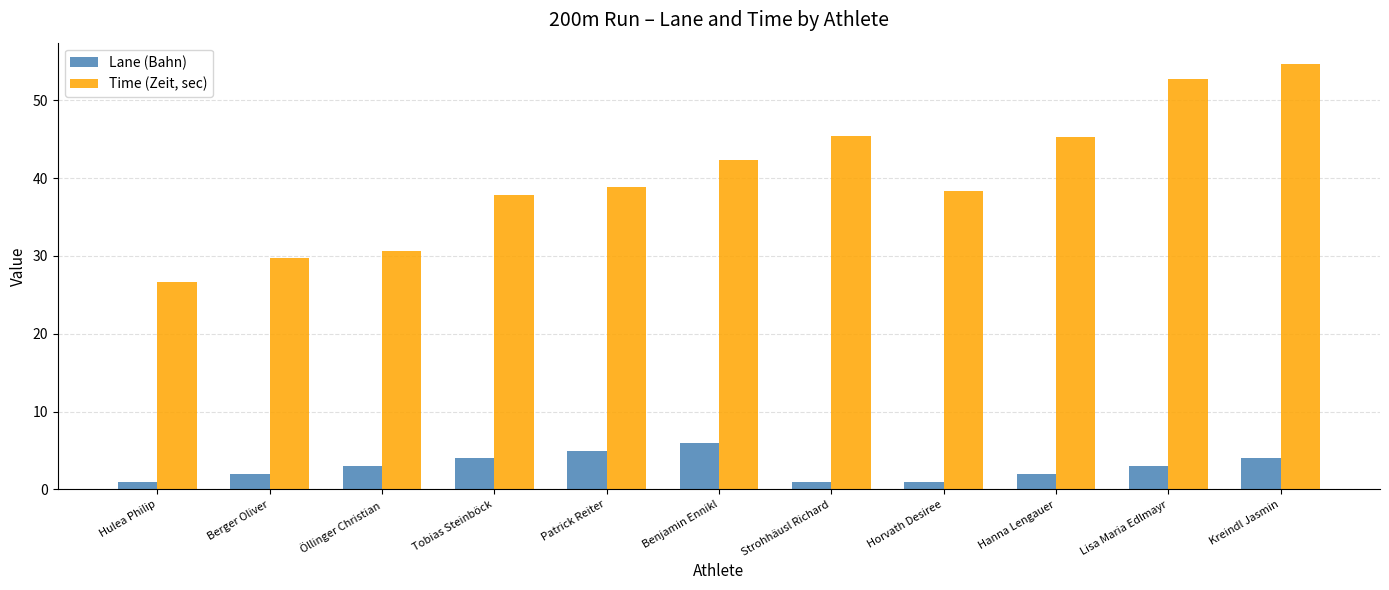

Are the bars horizontal?

No